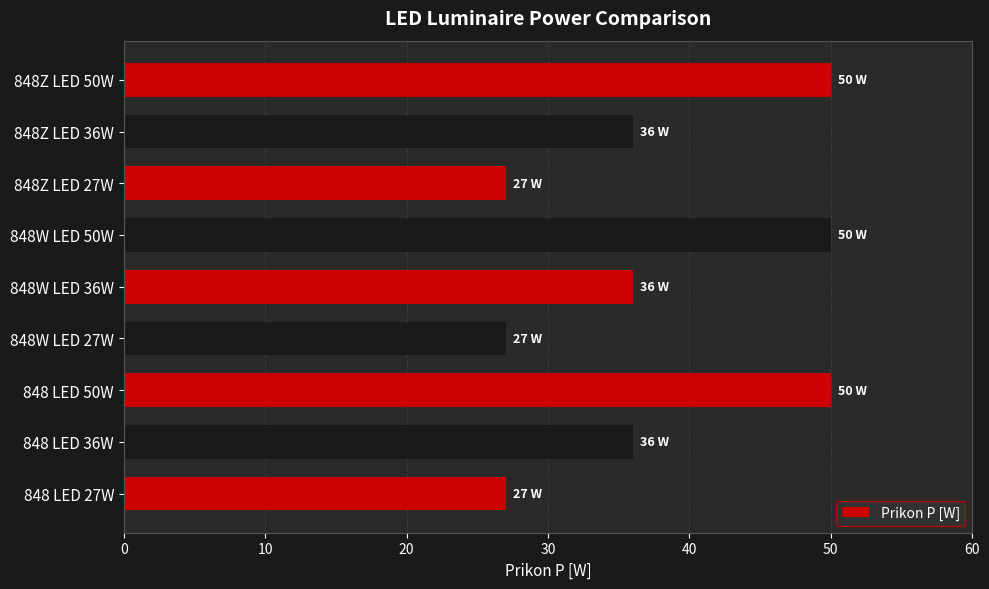

What is the difference between the second highest and second lowest values?

23